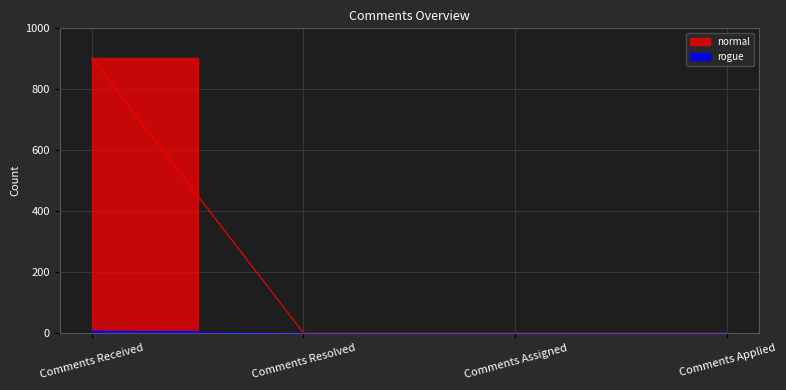

How many values in normal are above zero?

1